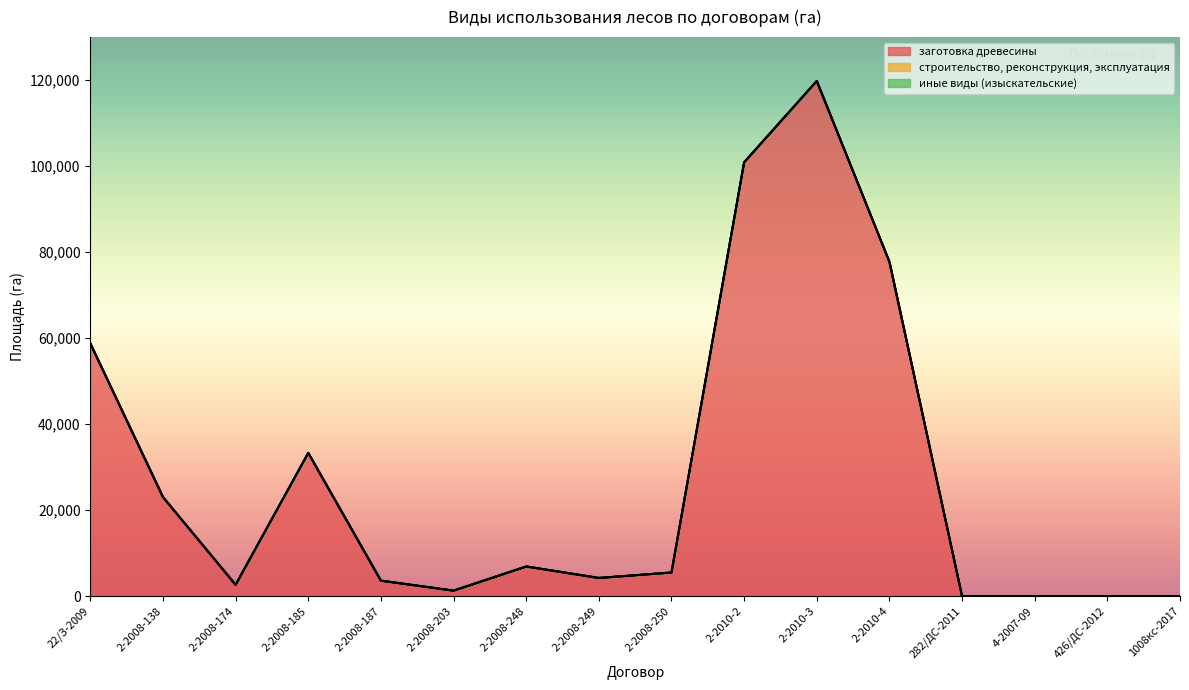

What is the difference between the maximum and second lowest values in the заготовка древесины series?

119791.0